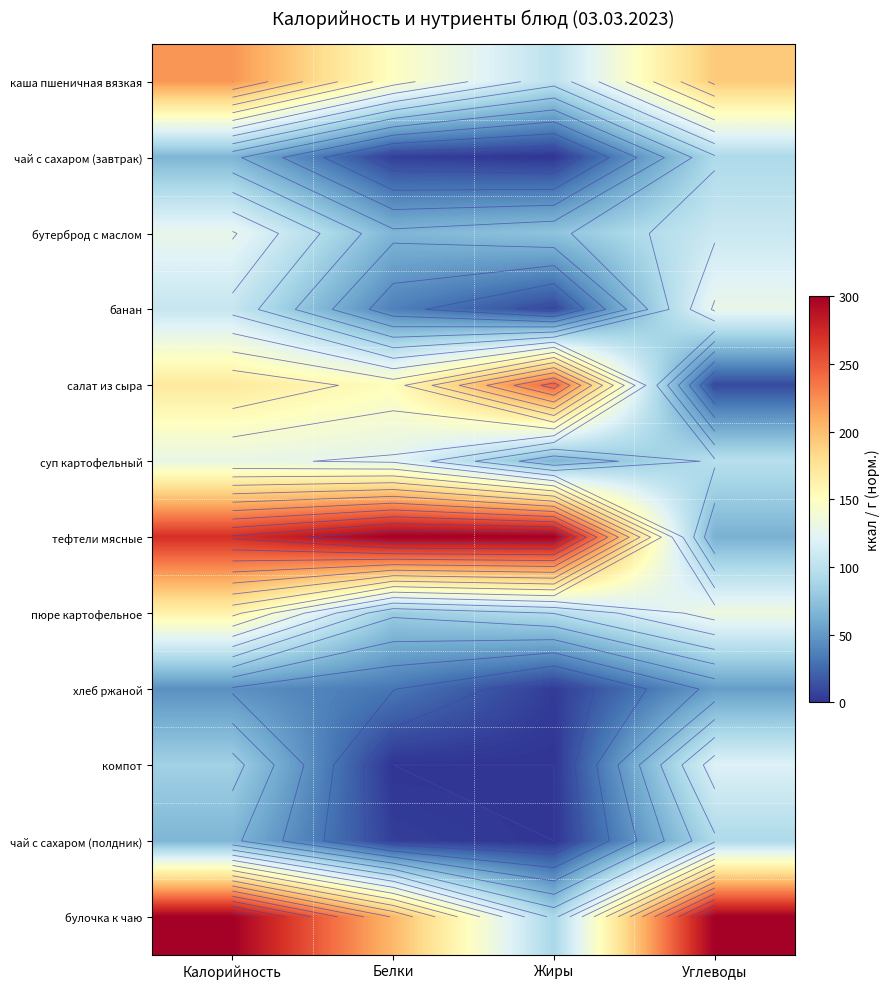

How many values in the салат из сыра series are below 170?

2